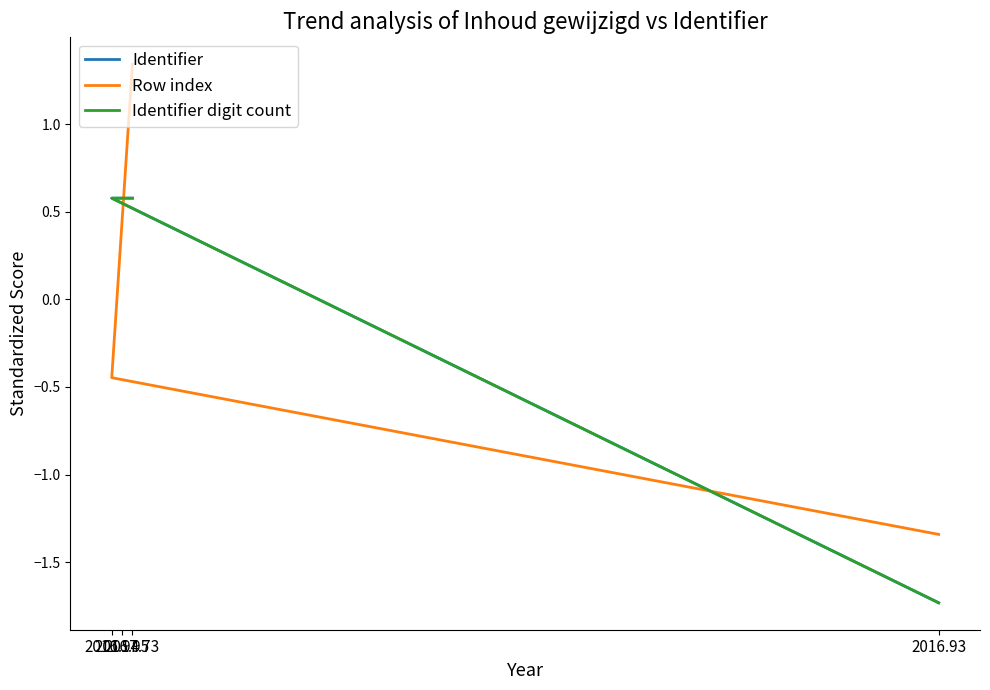

Rank the series by their maximum value, from highest to lowest.

Row index, Identifier, Identifier digit count